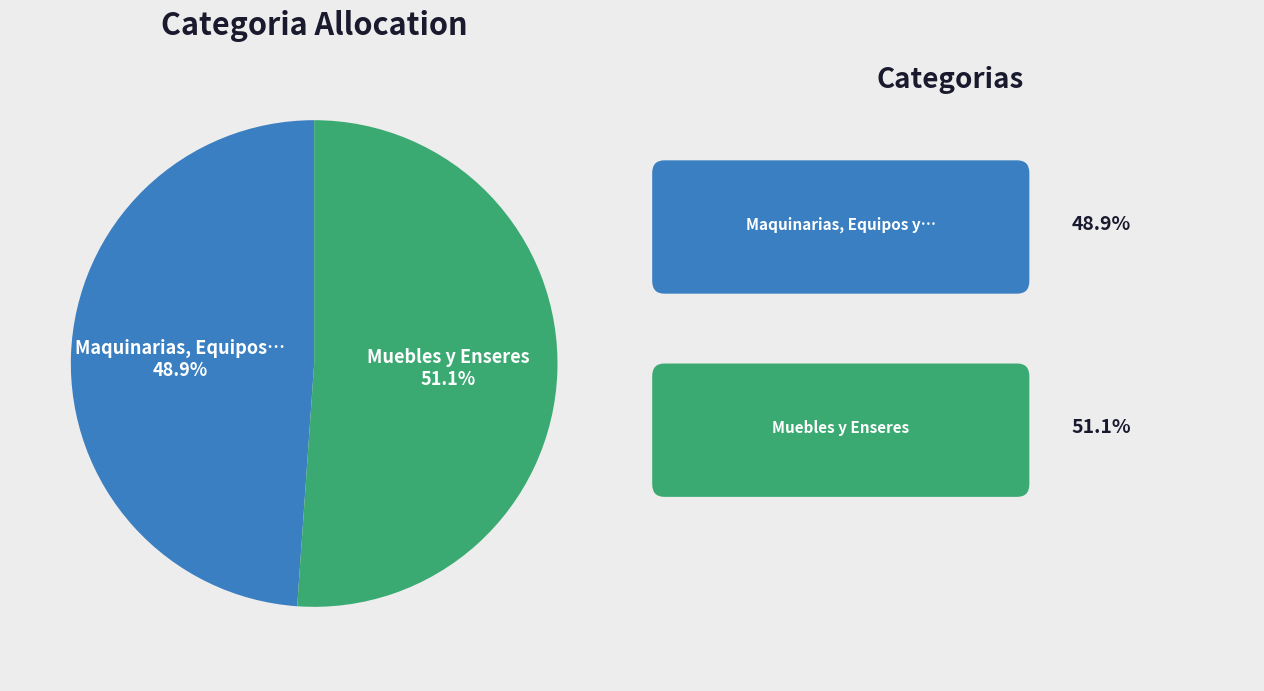

Is there a majority slice in this chart?

Yes